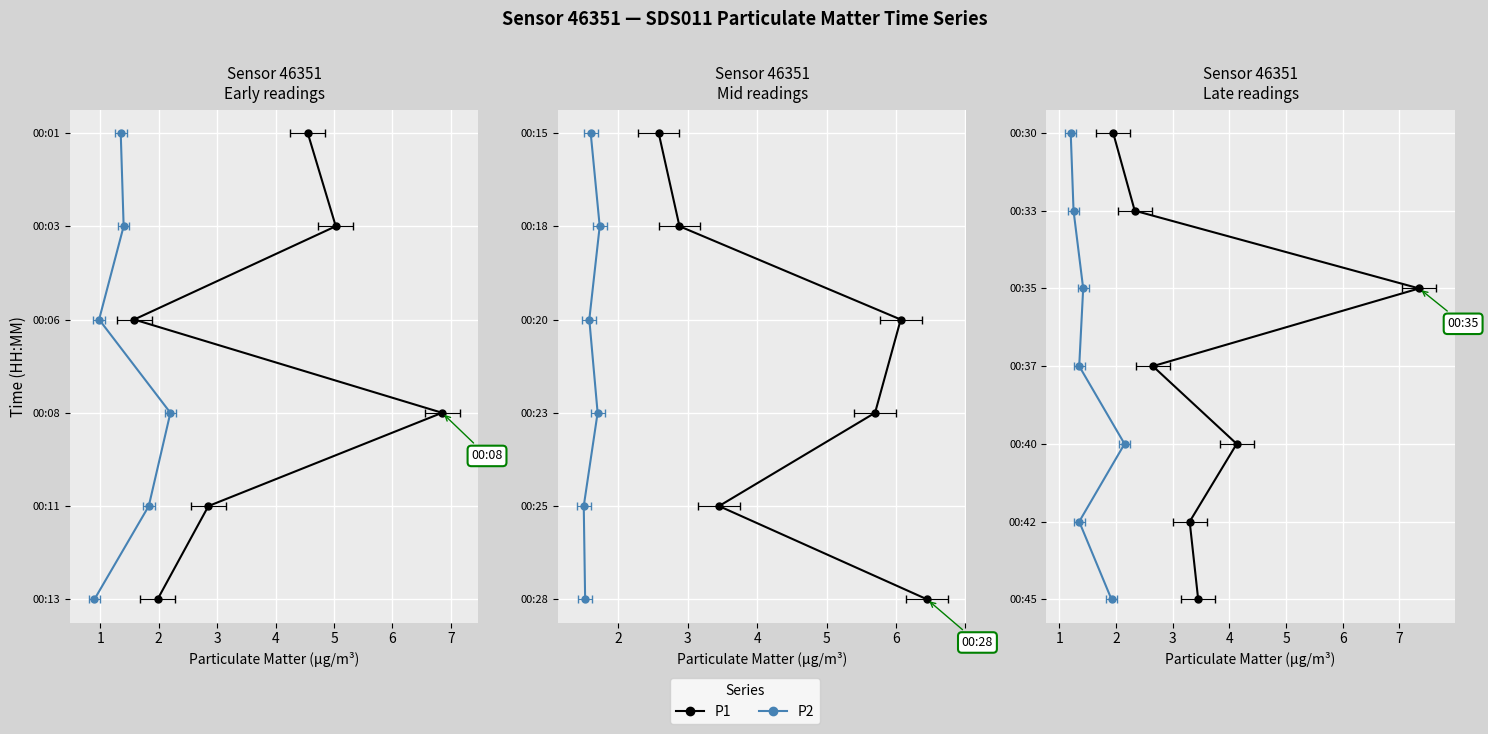

How many lines are shown in the chart?

2